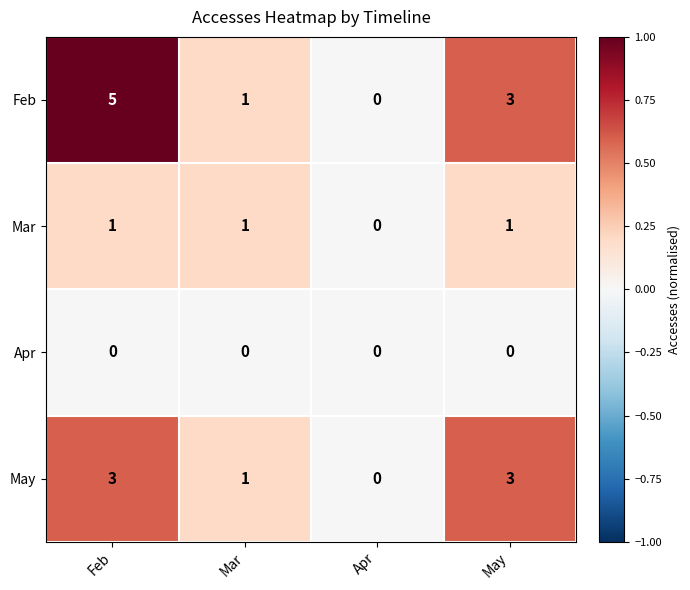

Rank the series at Feb from lowest to highest value.

Apr, Mar, May, Feb